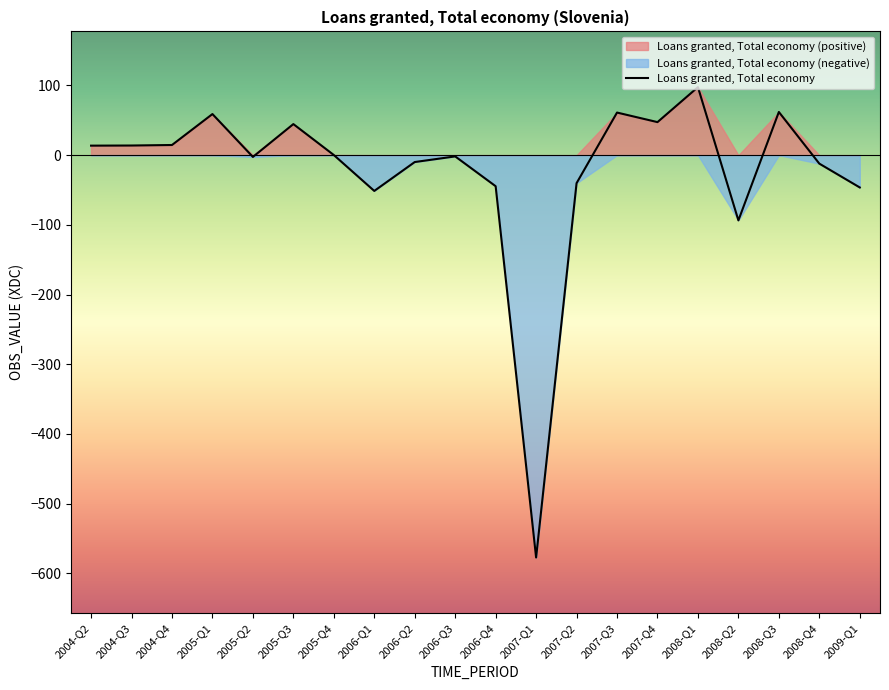

Which category has the highest value in the Loans granted, Total economy series?

2008-Q1